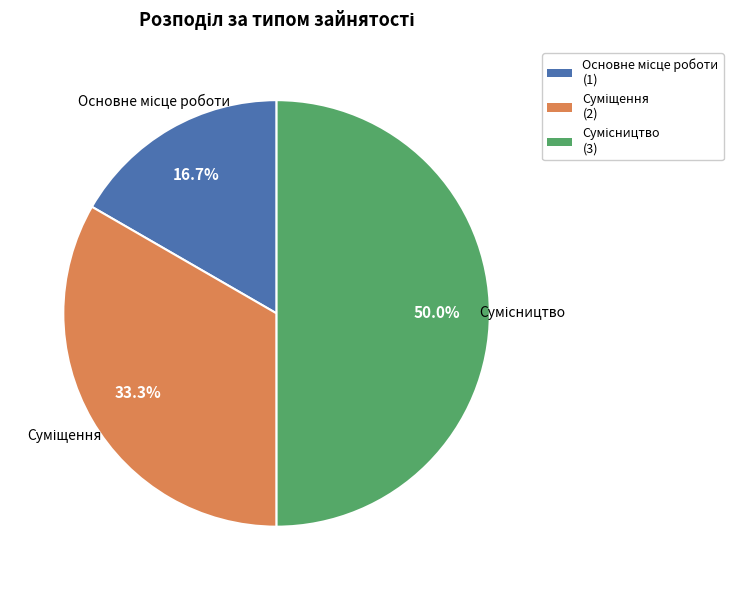

How many slices are in this pie chart?

3